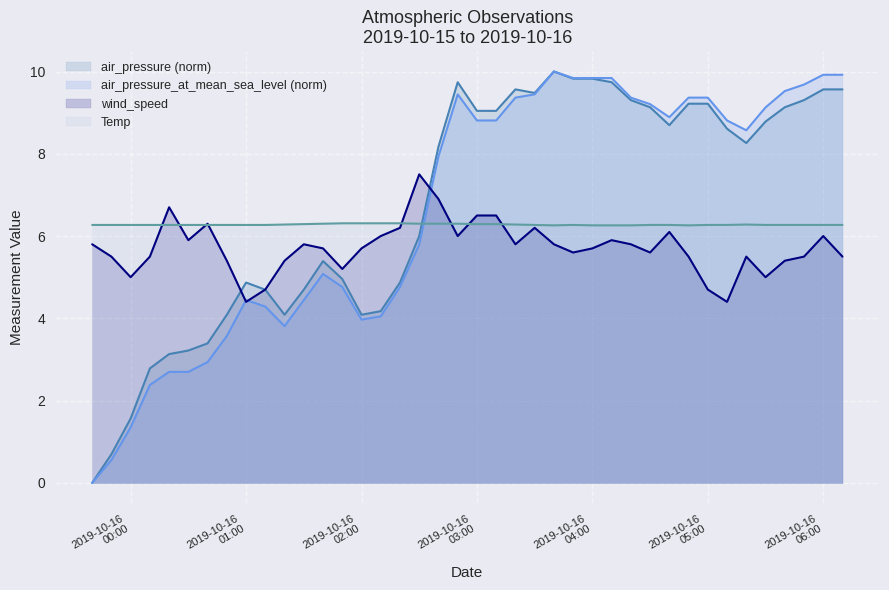

What is the approximate value of air_pressure_at_mean_sea_level at 2019-10-16 04:40?

8.9